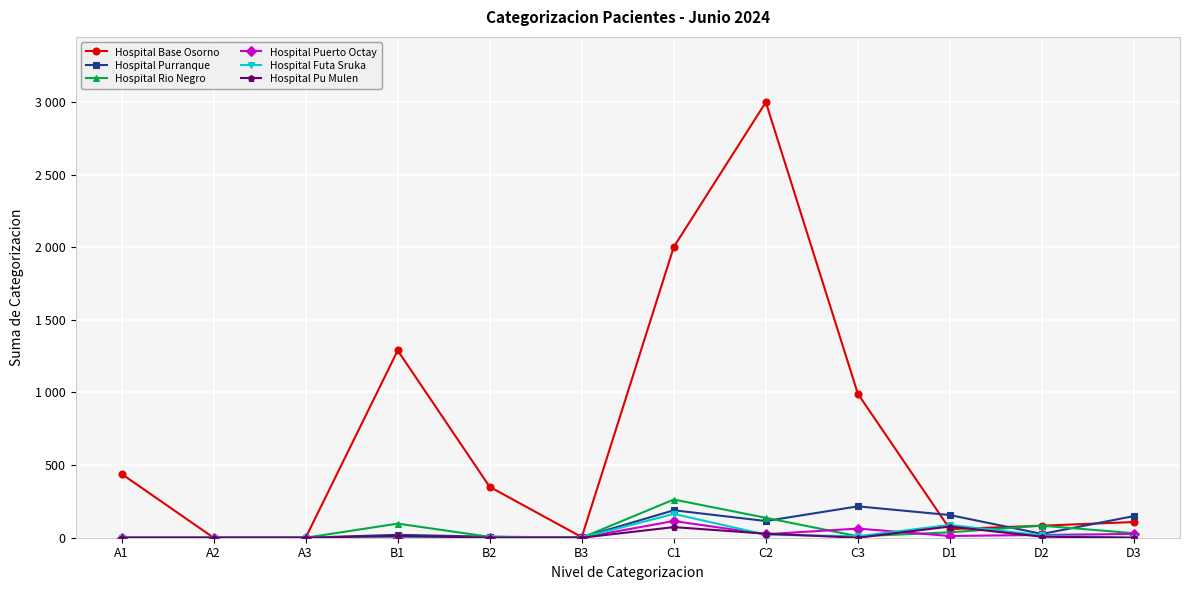

The value of Hospital Puerto Octay at C2 is 38. True or false?

False